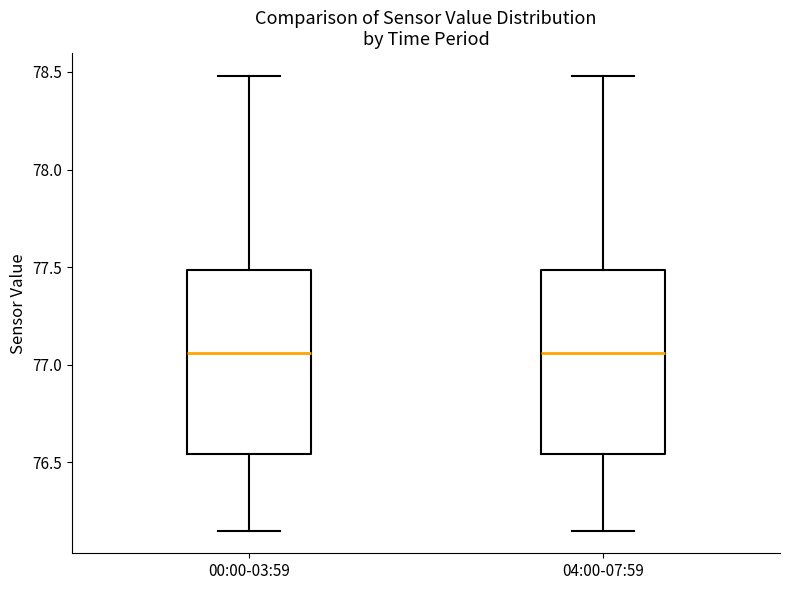

Reading left to right, read every box against the y-axis: the position of its median line, the range the box covers, and the ends of its whiskers. The values are not printed on the chart, so give them approximately, as read against the axis.

00:00-03:59: median 77.05, box 76.55 to 77.50, whiskers 76.15 to 78.50
04:00-07:59: median 77.05, box 76.55 to 77.50, whiskers 76.15 to 78.50